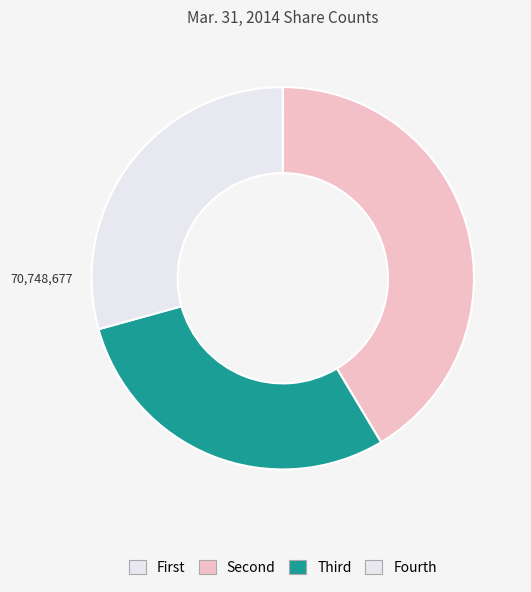

How many slices are in this pie chart?

4